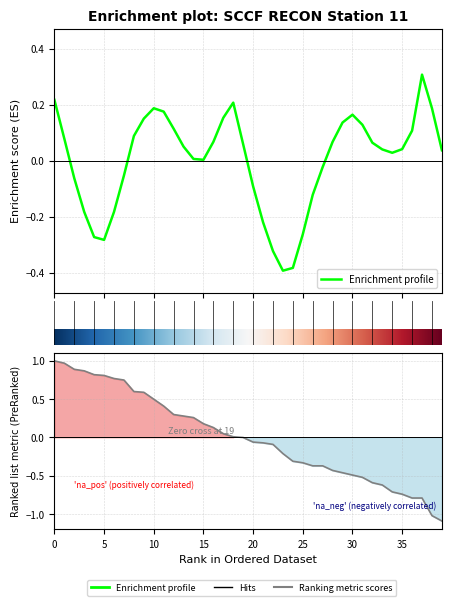

Is it true that the value at 2019-01-02T18 is 0.2?

False